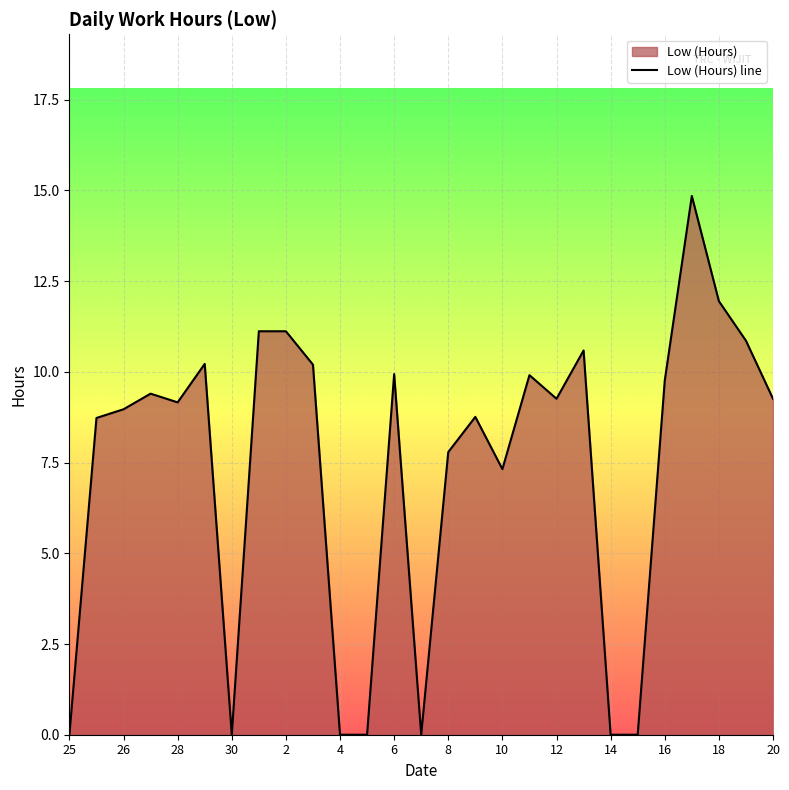

What is the label of the 20th point from the right?

1